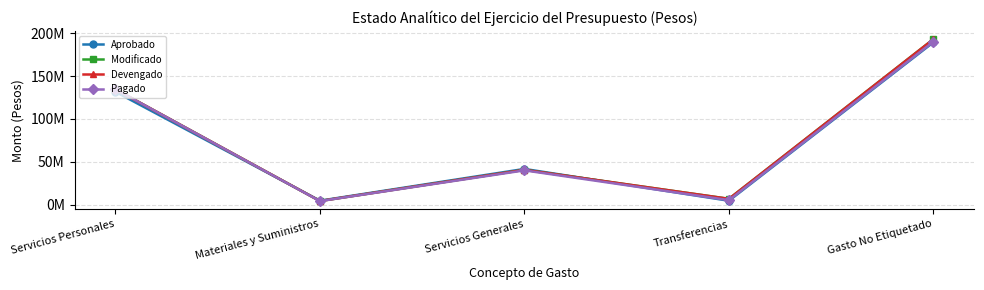

In Pagado, how many points are higher than both neighbors (excluding endpoints)?

1